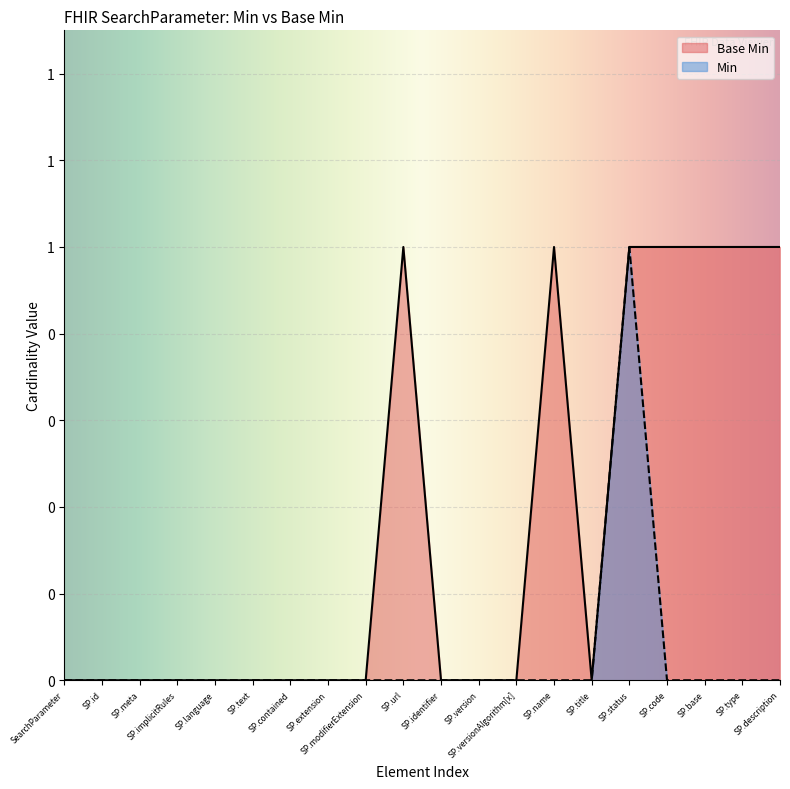

How many interior local peaks does the Min series have?

1